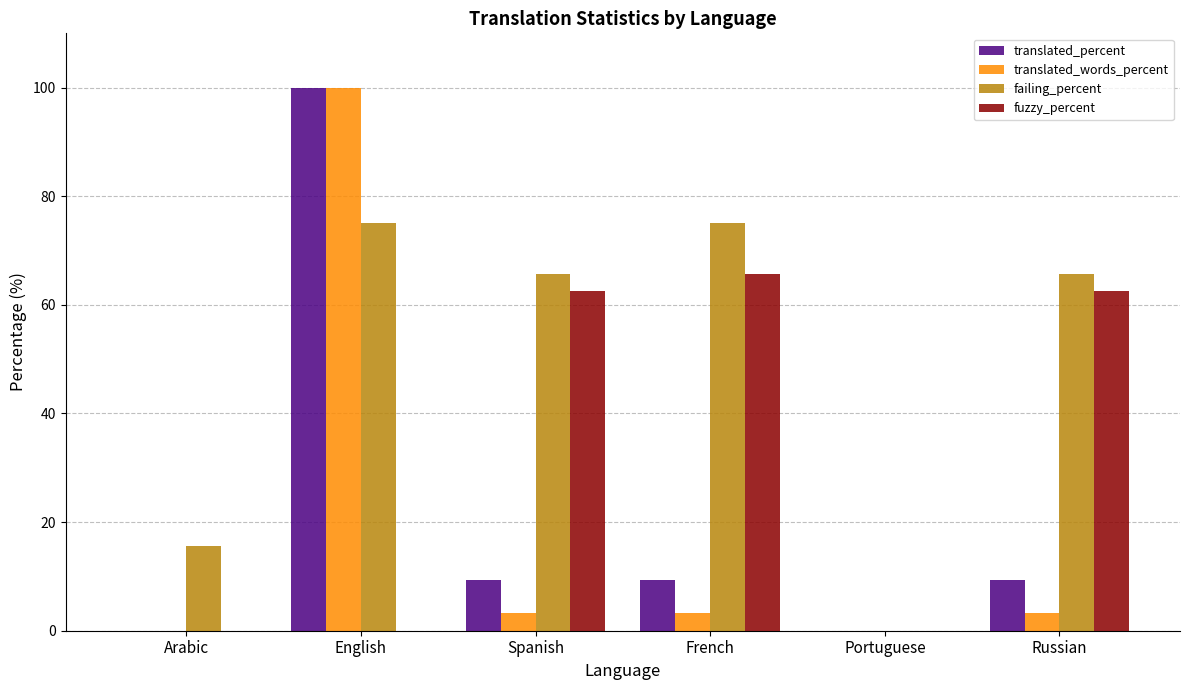

Reading left to right, extract all data points from this chart.

translated_percent: Arabic=0.0	English=100.0	Spanish=9.3	French=9.3	Portuguese=0.0	Russian=9.3
translated_words_percent: Arabic=0.0	English=100.0	Spanish=3.3	French=3.3	Portuguese=0.0	Russian=3.3
failing_percent: Arabic=15.6	English=75.0	Spanish=65.6	French=75.0	Portuguese=0.0	Russian=65.6
fuzzy_percent: Arabic=0.0	English=0.0	Spanish=62.5	French=65.6	Portuguese=0.0	Russian=62.5